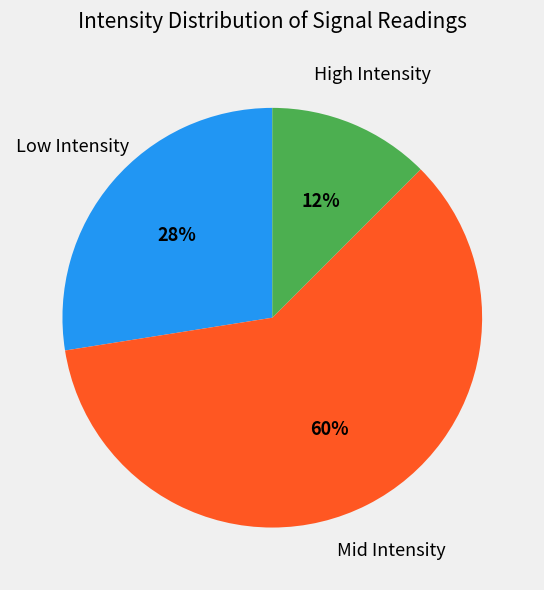

How many segments does this pie chart have?

3